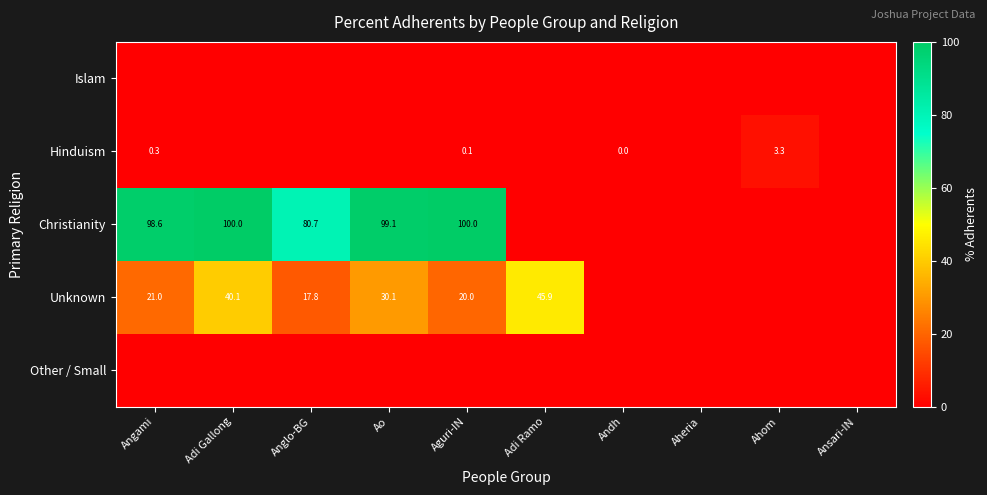

Which category has the lowest value in the Hinduism series?

Adi Gallong